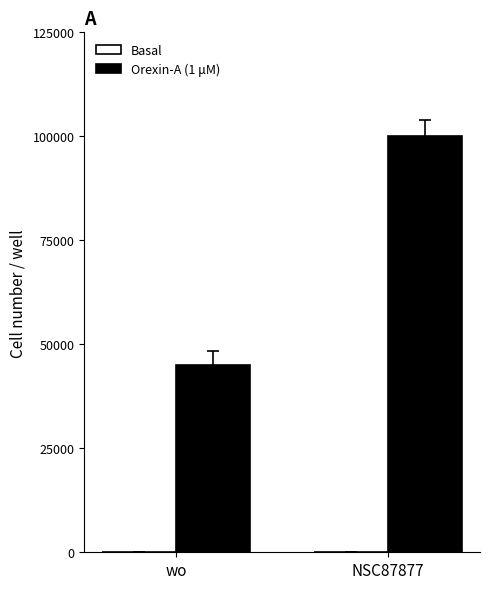

True or false: Orexin-A (1 μM) has a value of 15263.2 at wo.

False